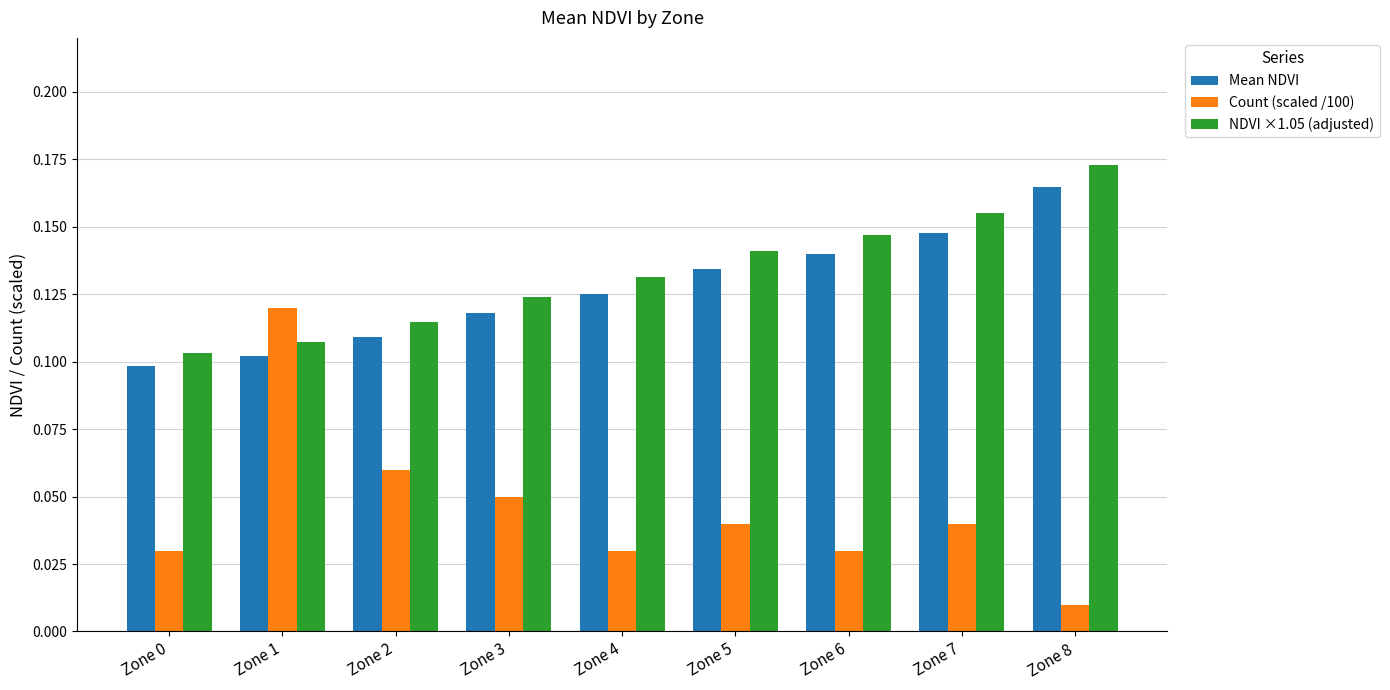

Which series changed the most between Zone 4 and Zone 8?

NDVI ×1.05 (adjusted)